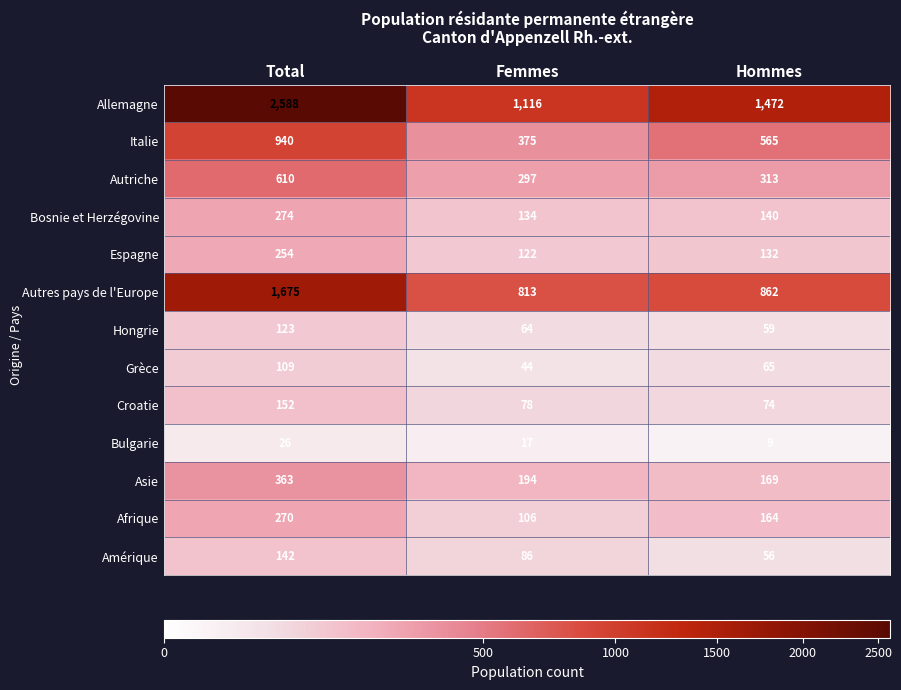

Rank the series by their maximum value, from highest to lowest.

Allemagne, Autres pays de l'Europe, Italie, Autriche, Asie, Bosnie et Herzégovine, Afrique, Espagne, Croatie, Amérique, Hongrie, Grèce, Bulgarie